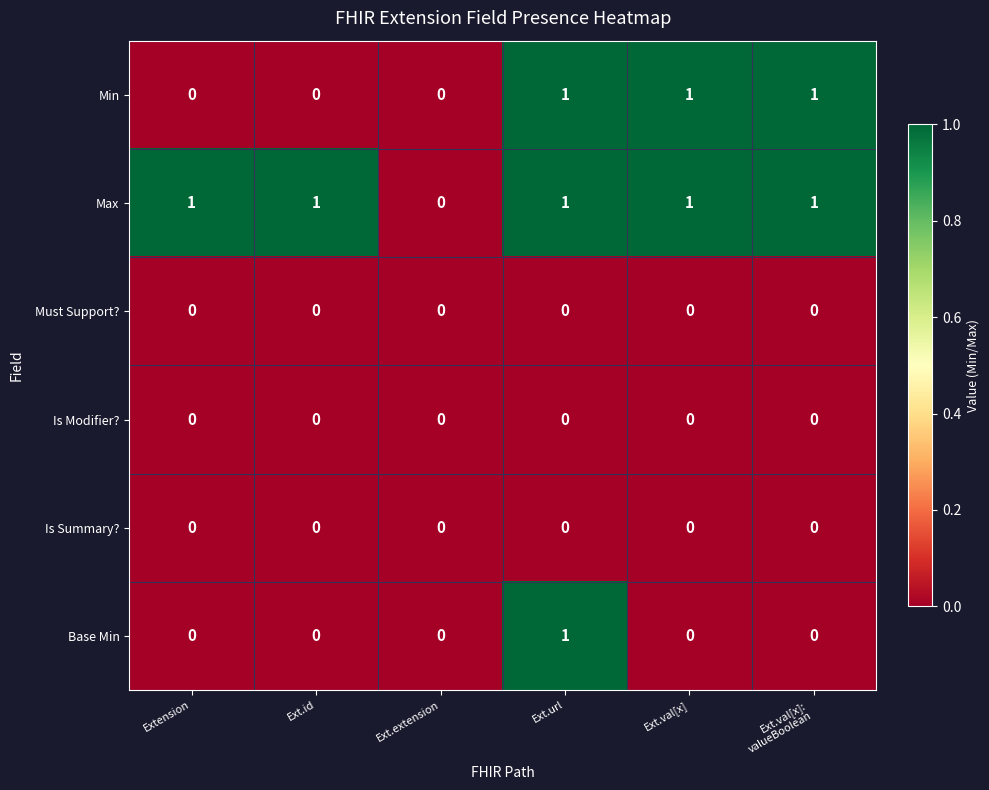

Count the Max values in the range 1 to 2.

5